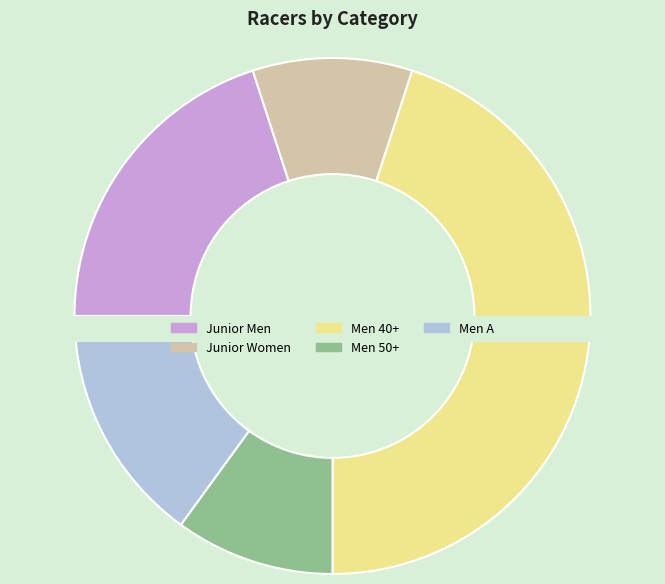

Does any single category account for the majority?

No